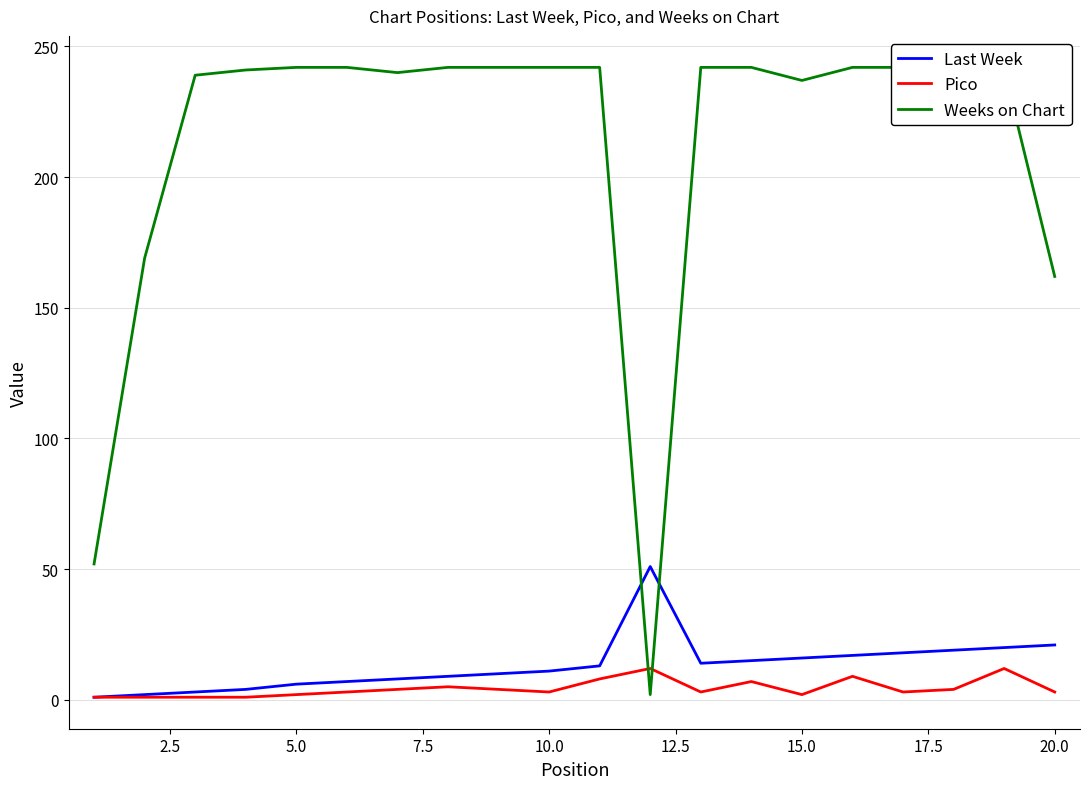

What is the highest value of the Pico series?

12